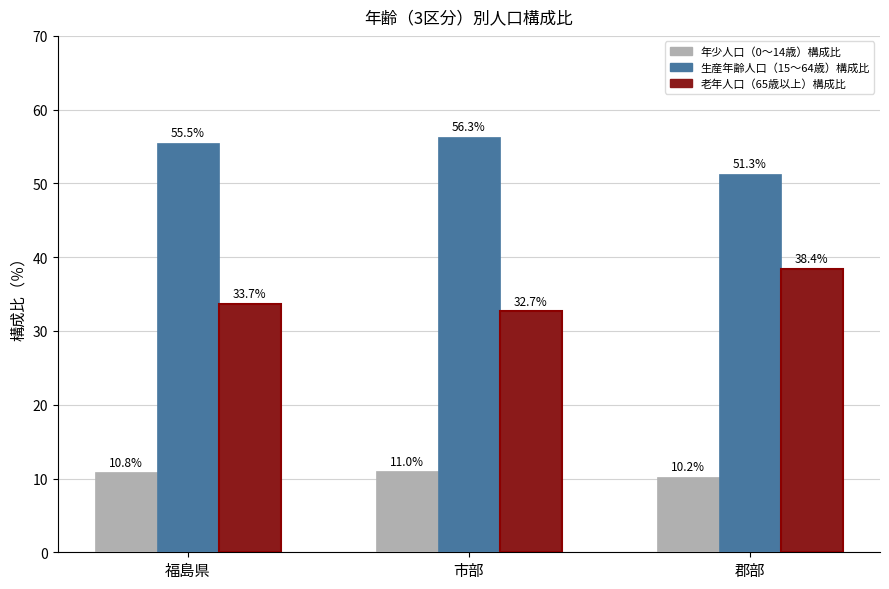

Which series has the largest total across all categories?

生産年齢人口（15～64歳）構成比